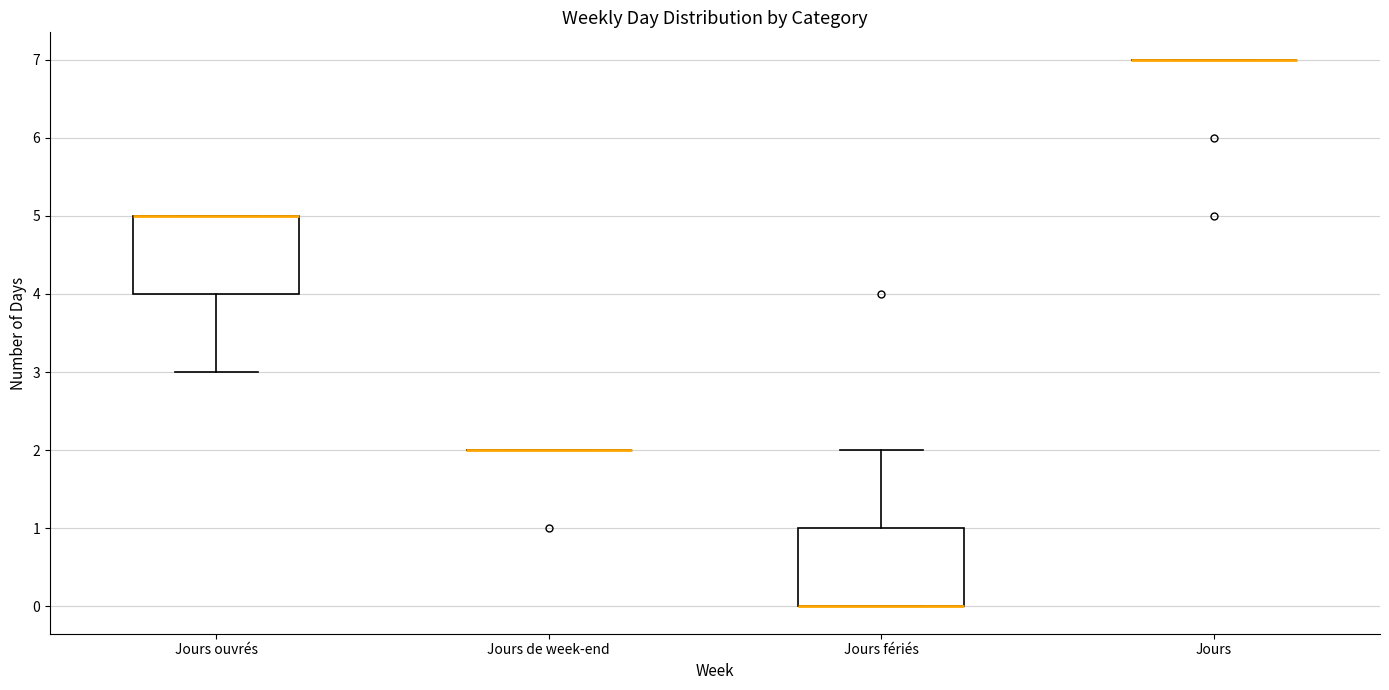

Reading left to right, transcribe this box plot: for each box, give where its median line is, the range the box spans, and where its two whiskers end, as read against the y-axis. The values are not printed on the chart, so give them approximately, as read against the axis.

Jours ouvrés: median 5 (drawn on the box's upper edge), box 4 to 5, whiskers 3 to 5
Jours de week-end: box collapsed to a line at 2, whiskers 2 to 2
Jours fériés: median 0 (drawn on the box's lower edge), box 0 to 1, whiskers 0 to 2
Jours: box collapsed to a line at 7, whiskers 7 to 7